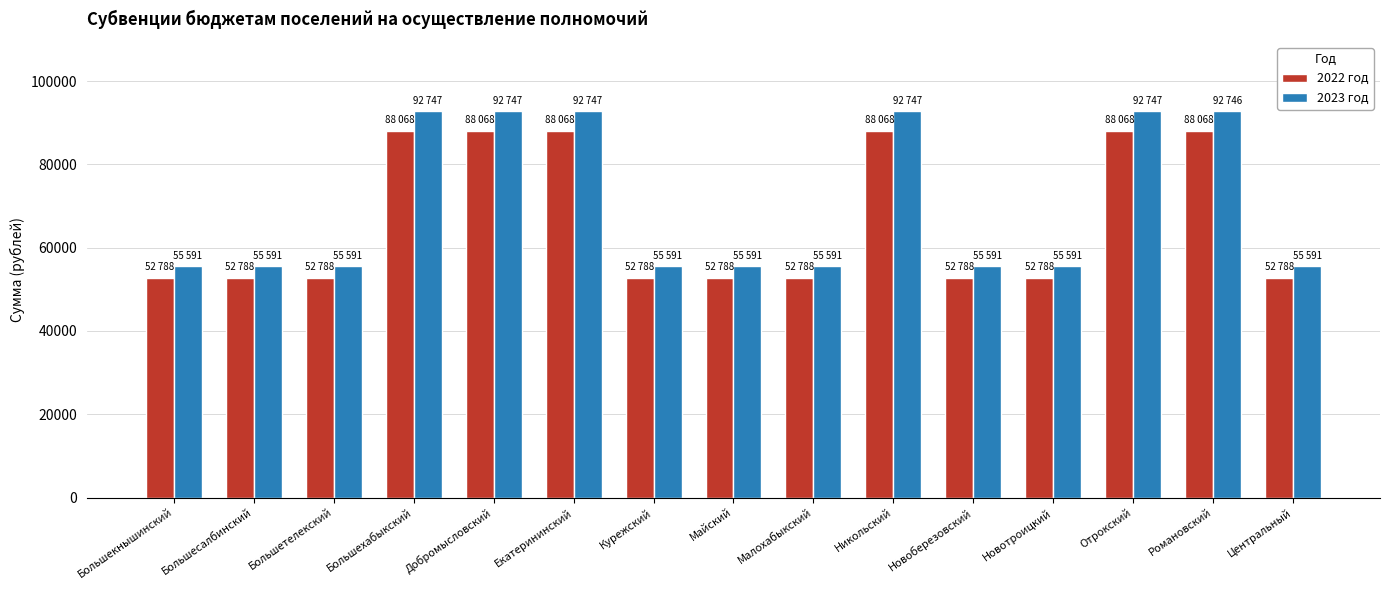

What is the maximum value shown in the chart?

92747